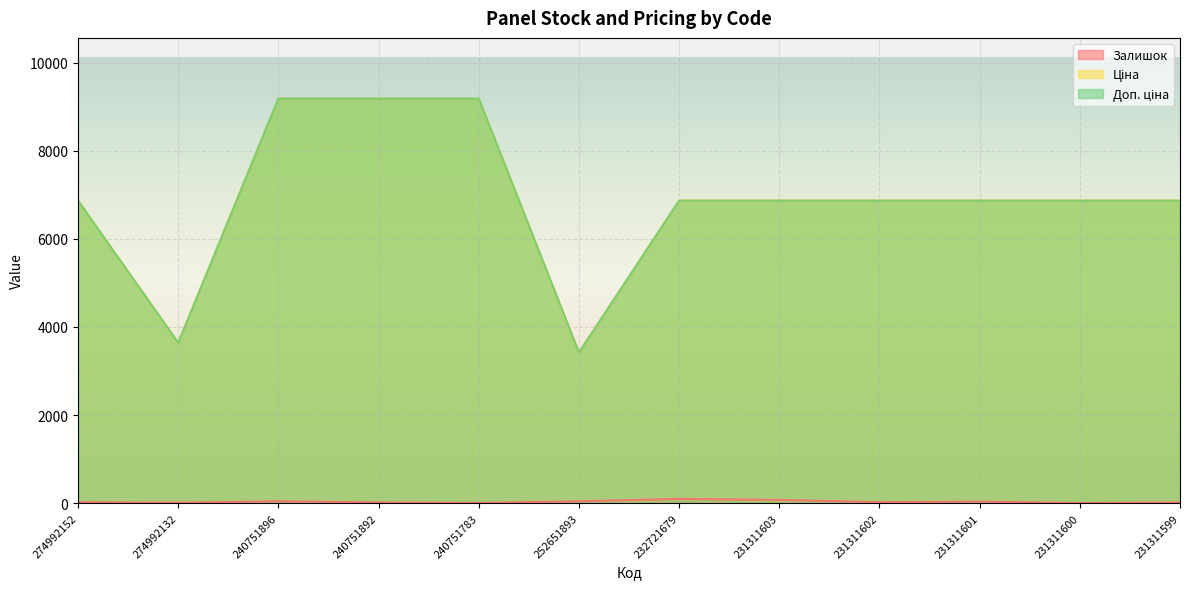

How many lines are shown in the chart?

3